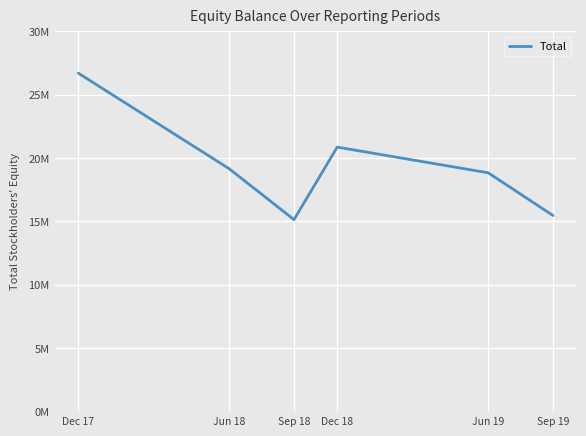

Reading right to left, what are all the values shown in this chart?

15459550	18831711	20861072	15131065	19147716	26704508